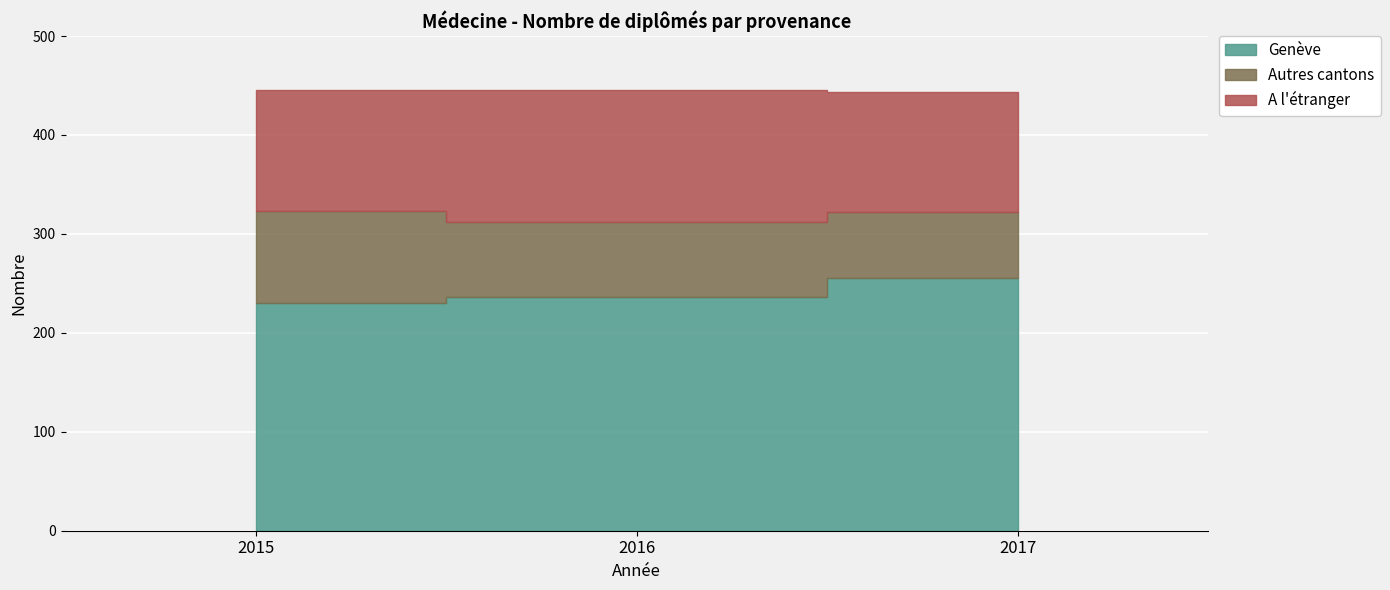

Is the value of A l'étranger at 2015 greater than the value of Genève at 2015?

No